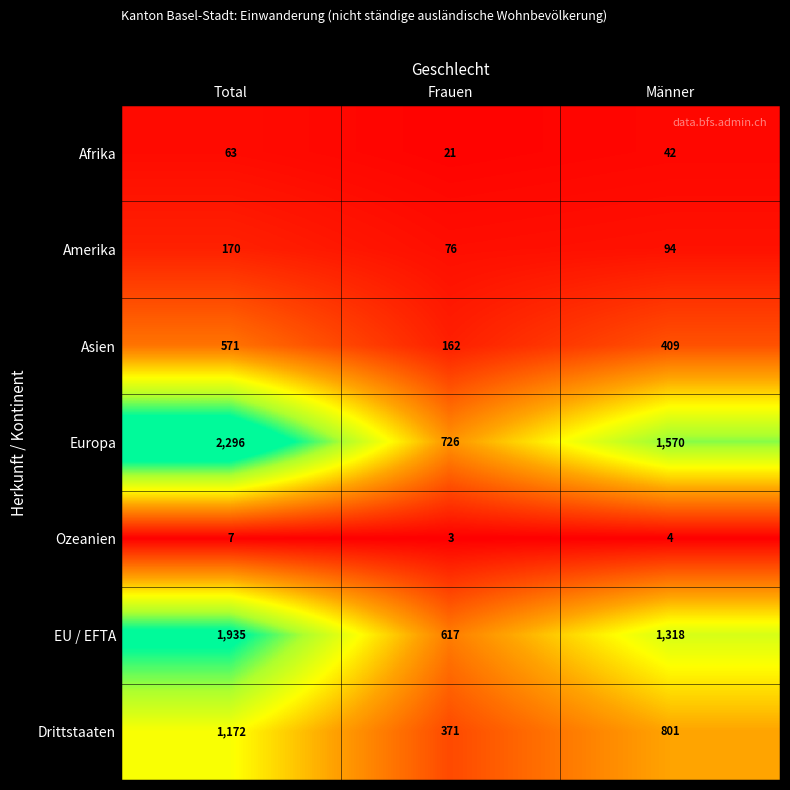

What is the sum of the Europa values at Männer and Total?

3866